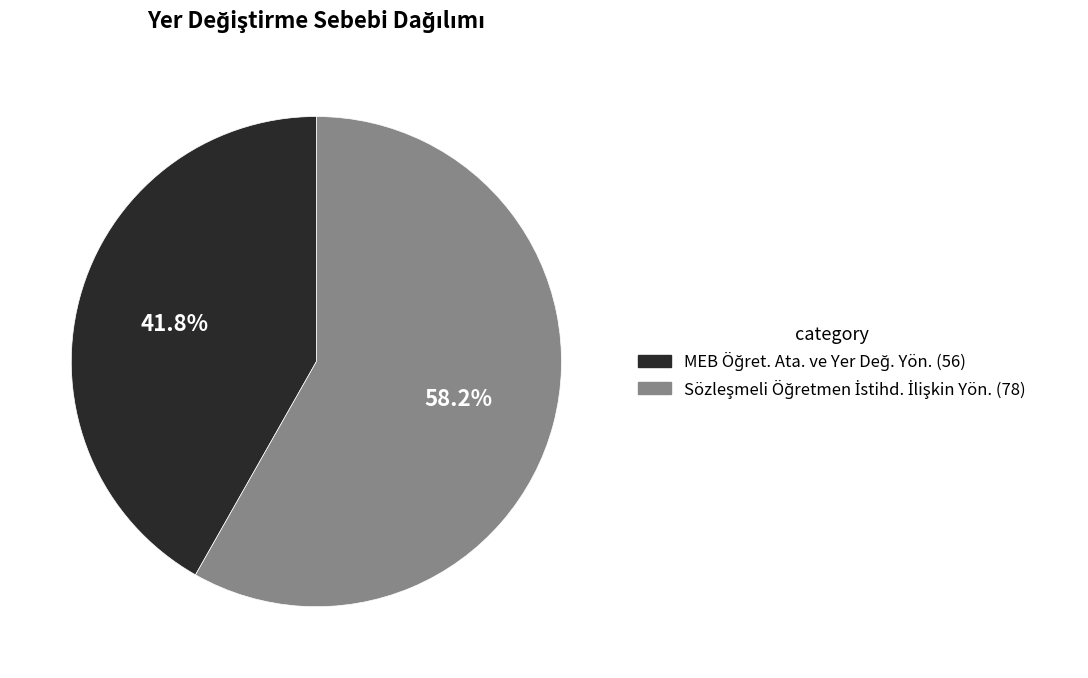

What is the majority slice?

Sözleşmeli Öğretmen İstihd. İlişkin Yön.